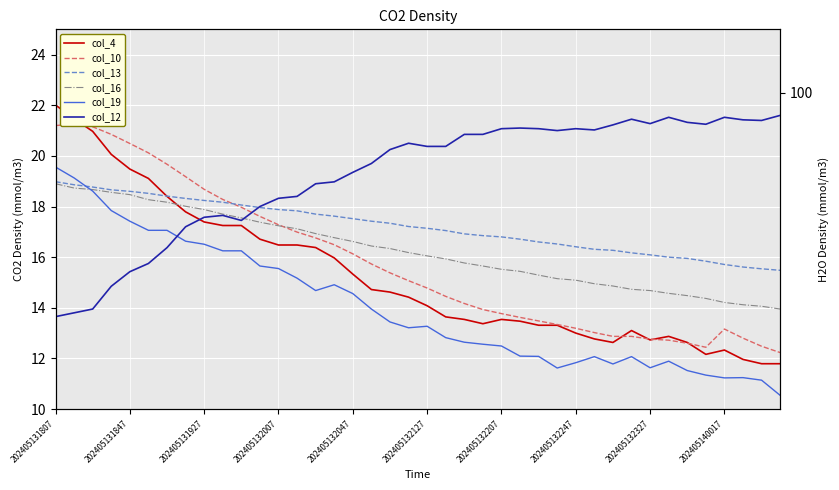

Reading right to left, extract all data points from this chart.

col_4: 11.8	11.8	12.0	12.3	12.2	12.6	12.9	12.7	13.1	12.6	12.8	13.0	13.3	13.3	13.5	13.5	13.4	13.5	13.6	14.1	14.4	14.6	14.7	15.3	16.0	16.4	16.5	16.5	16.7	17.2	17.2	17.4	17.8	18.4	19.1	19.5	20.1	21.0	21.5	22.0
col_10: 12.2	12.5	12.8	13.2	12.4	12.6	12.7	12.8	12.9	12.9	13.0	13.2	13.3	13.5	13.6	13.8	13.9	14.2	14.4	14.8	15.1	15.4	15.7	16.1	16.5	16.8	17.0	17.3	17.6	18.0	18.3	18.7	19.2	19.7	20.1	20.5	20.9	21.1	21.2	21.2
col_13: 15.5	15.5	15.6	15.7	15.8	15.9	16.0	16.1	16.2	16.3	16.3	16.4	16.5	16.6	16.7	16.8	16.9	16.9	17.1	17.1	17.2	17.3	17.4	17.5	17.6	17.7	17.8	17.9	18.0	18.1	18.2	18.2	18.3	18.4	18.5	18.6	18.7	18.8	18.9	19.0
col_16: 13.9	14.1	14.1	14.2	14.4	14.5	14.6	14.7	14.7	14.9	14.9	15.1	15.2	15.3	15.4	15.5	15.7	15.8	15.9	16.1	16.2	16.3	16.4	16.6	16.8	16.9	17.1	17.2	17.4	17.6	17.7	17.9	18.0	18.2	18.3	18.5	18.6	18.7	18.7	18.9
col_19: 10.5	11.1	11.2	11.2	11.3	11.5	11.9	11.6	12.1	11.8	12.1	11.8	11.6	12.1	12.1	12.5	12.6	12.6	12.8	13.3	13.2	13.4	13.9	14.6	14.9	14.7	15.2	15.6	15.7	16.2	16.2	16.5	16.6	17.1	17.1	17.4	17.8	18.6	19.1	19.6
col_12: 96.4	95.6	95.7	96.1	95.0	95.3	96.1	95.1	95.8	94.9	94.1	94.3	94.0	94.3	94.4	94.3	93.4	93.4	91.5	91.5	92.0	91.0	88.8	87.4	85.9	85.6	83.6	83.3	82.0	79.8	80.6	80.3	78.8	75.5	73.0	71.7	69.4	65.8	65.2	64.6